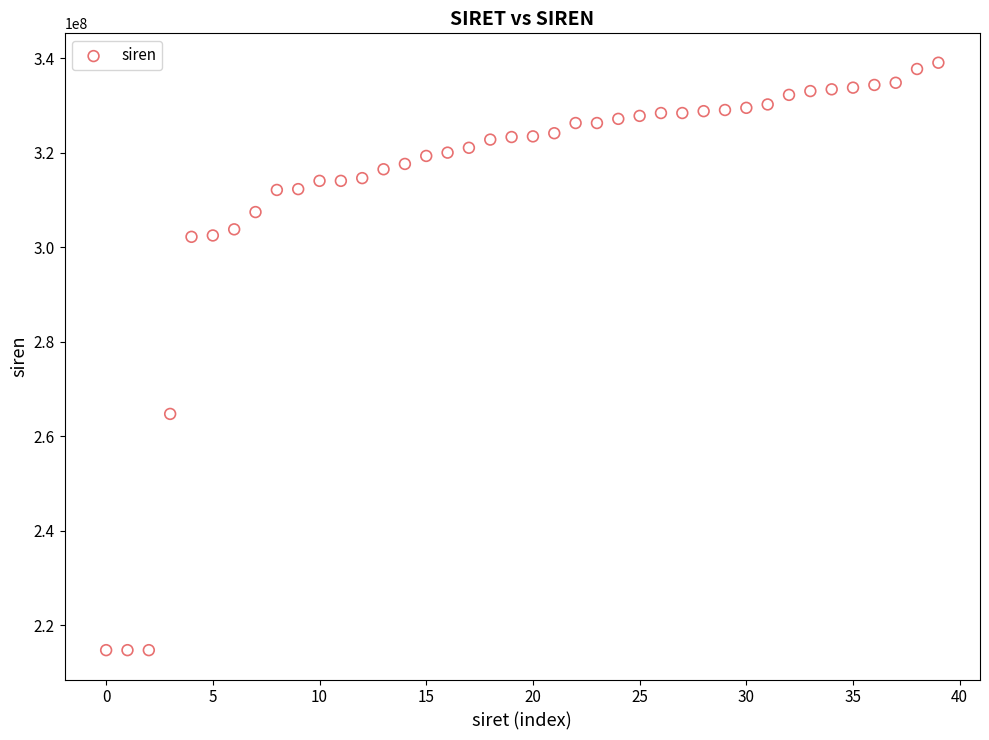

What Y value in the scatter plot is closest to 276867355?

264700220